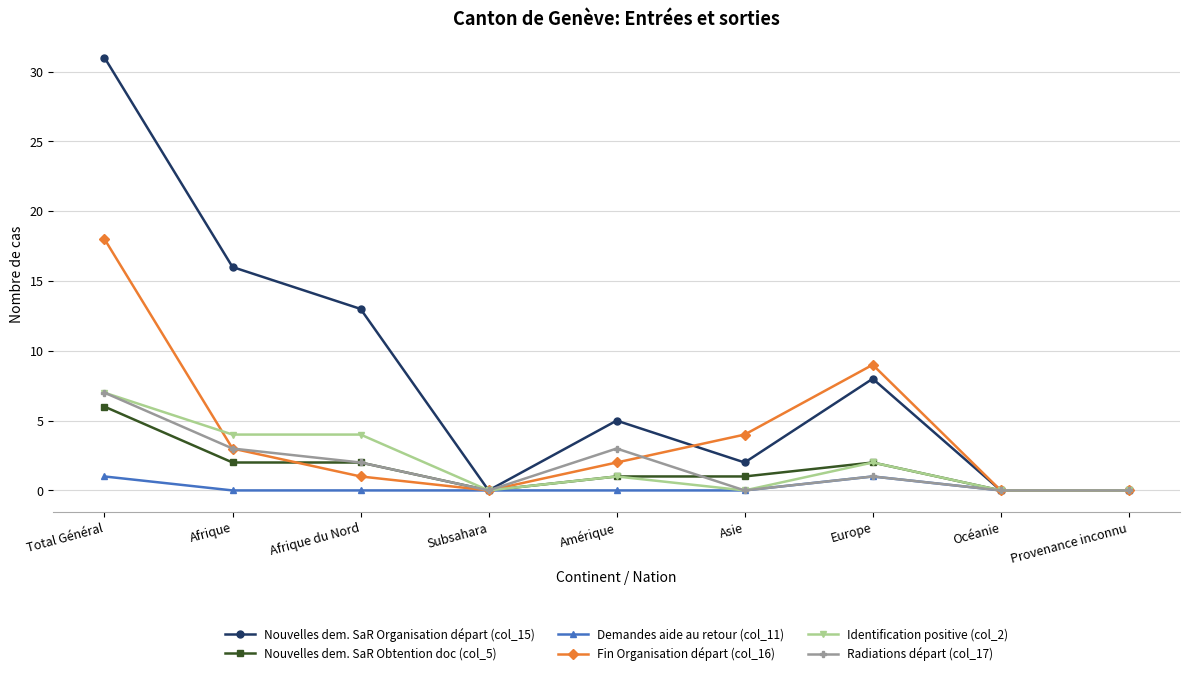

How many Radiations départ (col_17) values are between 0 and 3?

8